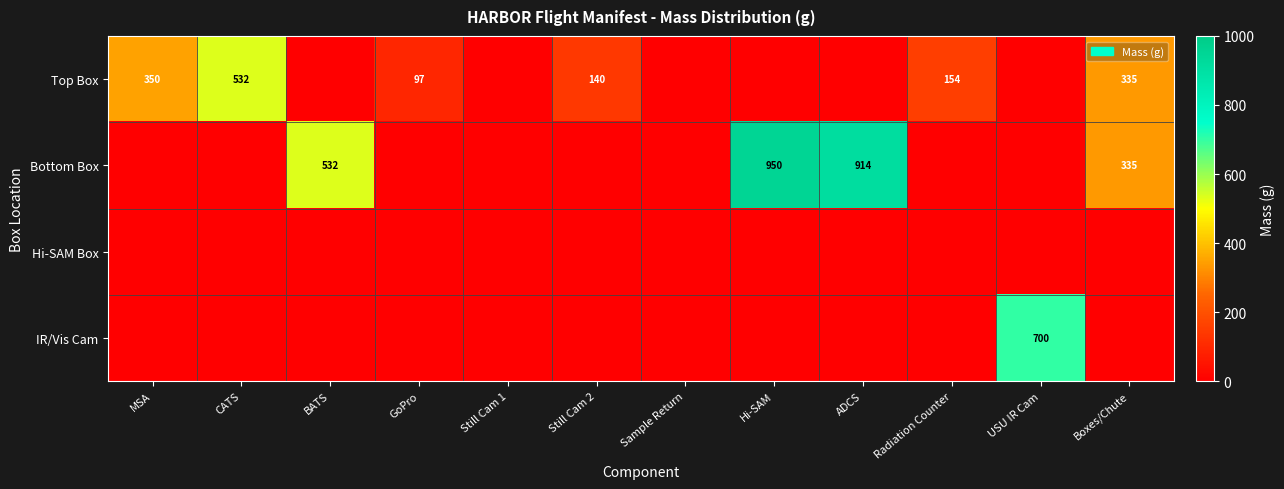

At how many categories does at least one series exceed 797?

2